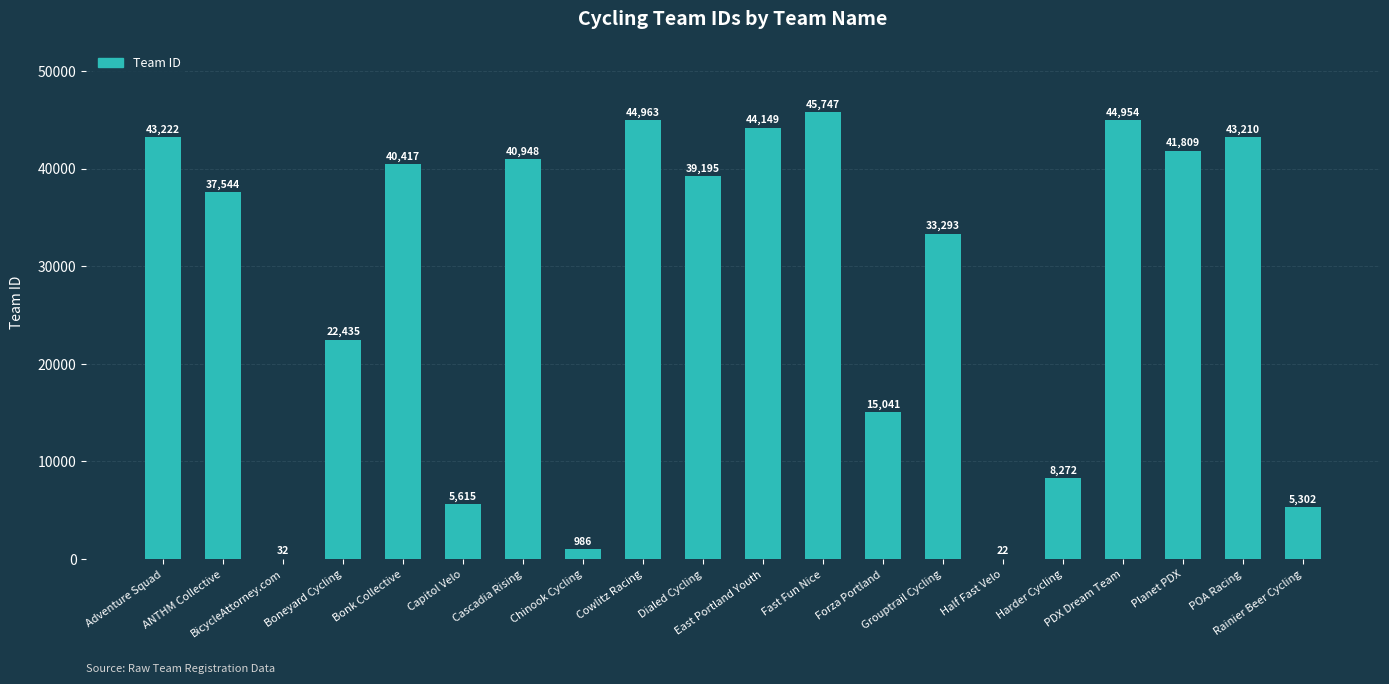

What is the maximum value shown in the chart?

45747